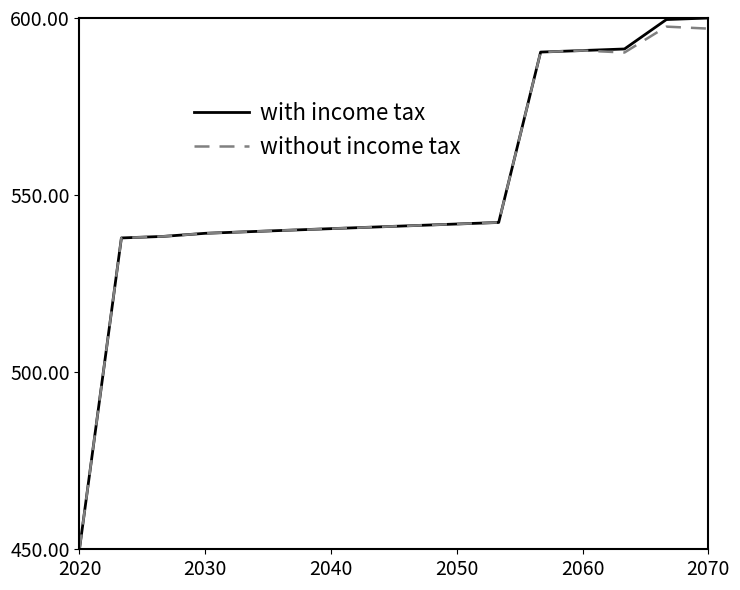

Which series has the largest range (max minus min)?

with income tax